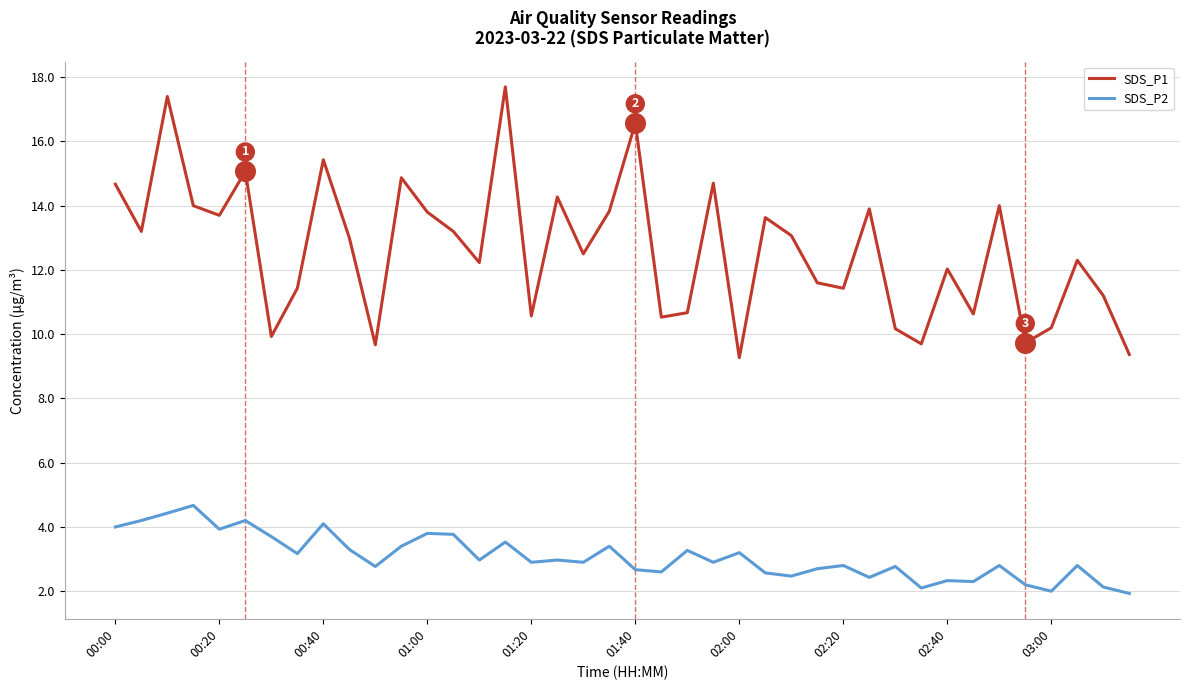

Which series has the largest total across all categories?

SDS_P1